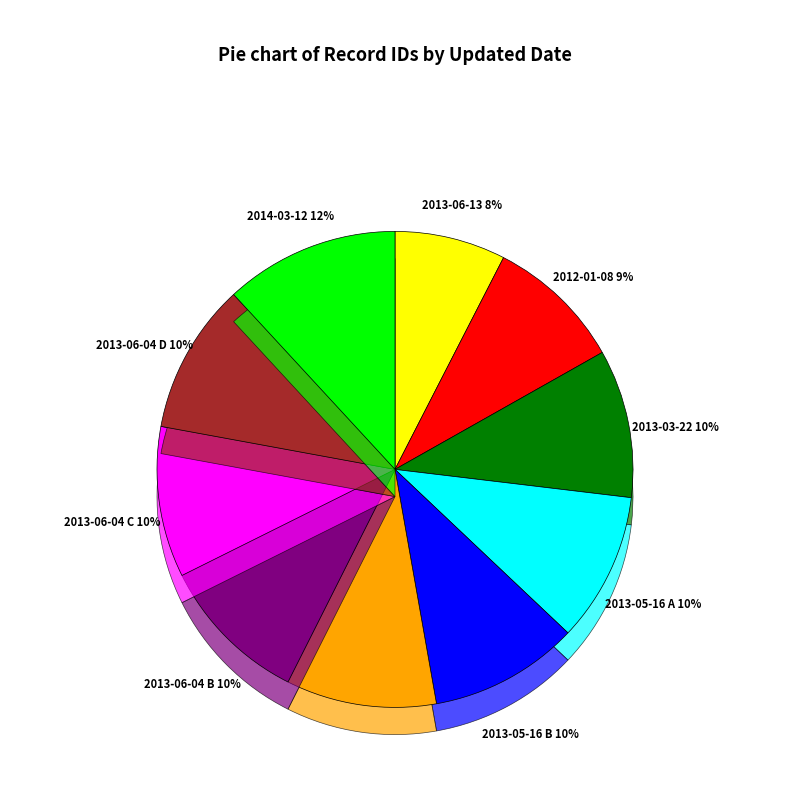

Is 2013-06-04 C the majority of the pie?

No